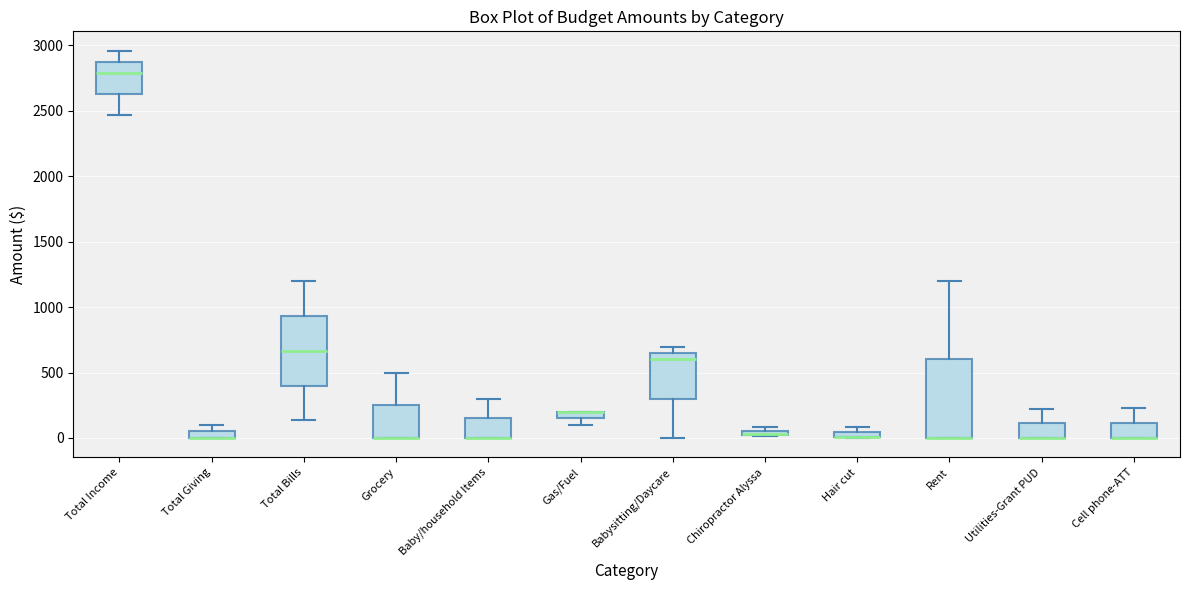

Where is the upper edge of the box for Babysitting/Daycare on the y-axis? The values are not printed on the chart, so give them approximately, as read against the axis.

650